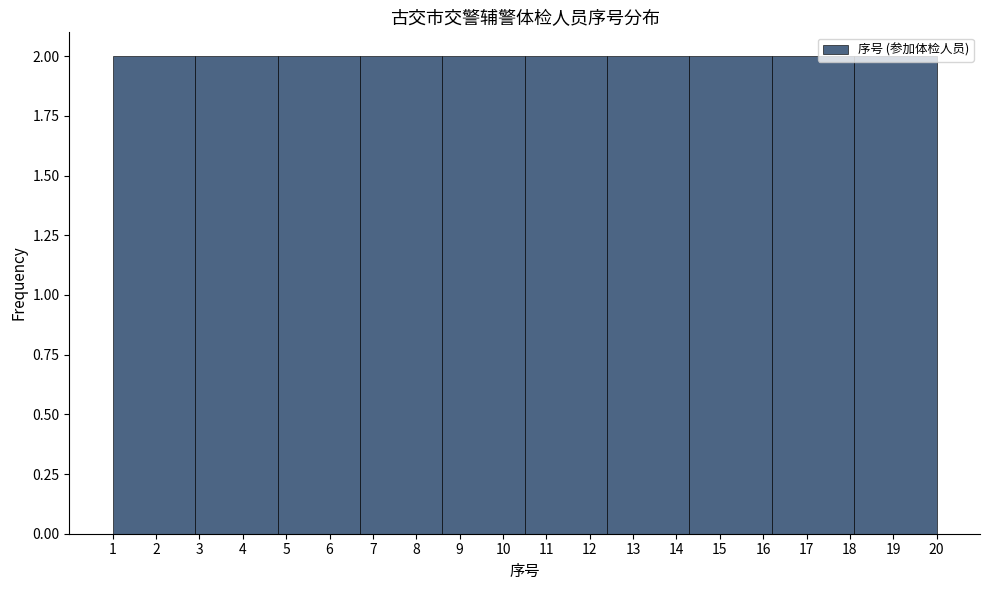

How tall is the bar that spans 16.2 to 18.1 on the x-axis? The values are not printed on the chart, so give them approximately, as read against the axis.

2